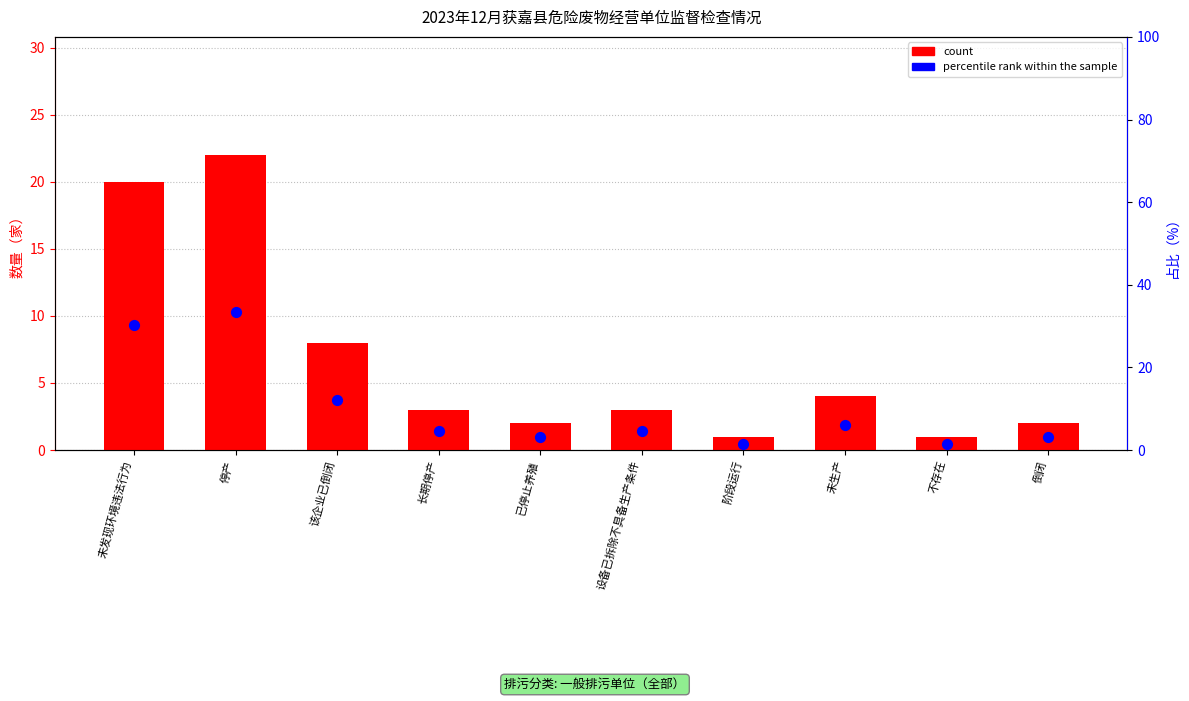

Which series has the widest spread of Y values?

percentile rank within the sample